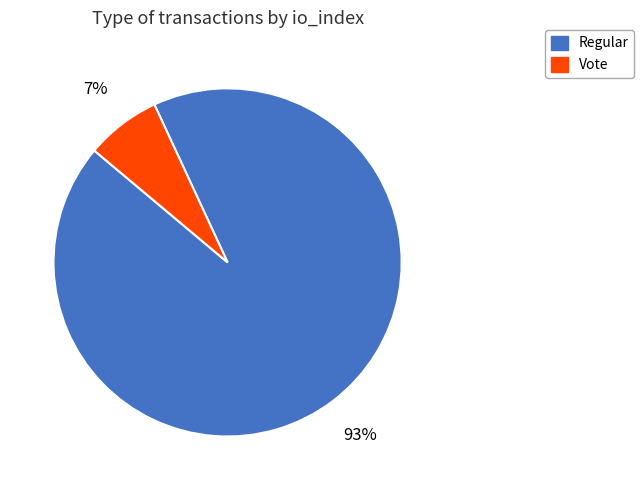

Which has a higher value, Regular or Vote?

Regular